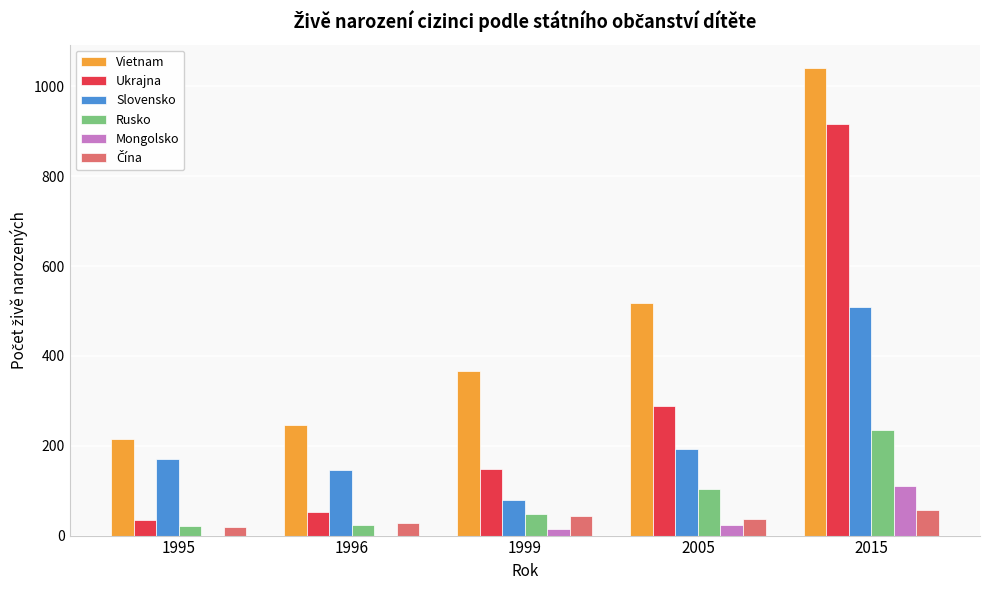

Which series changed the most between 1995 and 2015?

Ukrajna